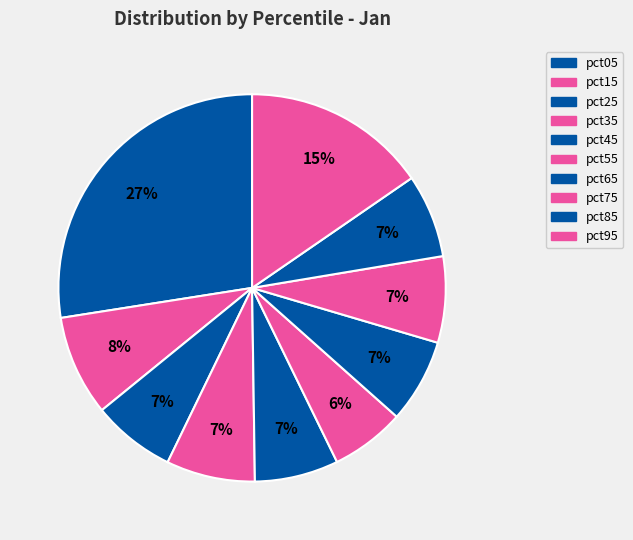

Which slice is the smallest?

pct55